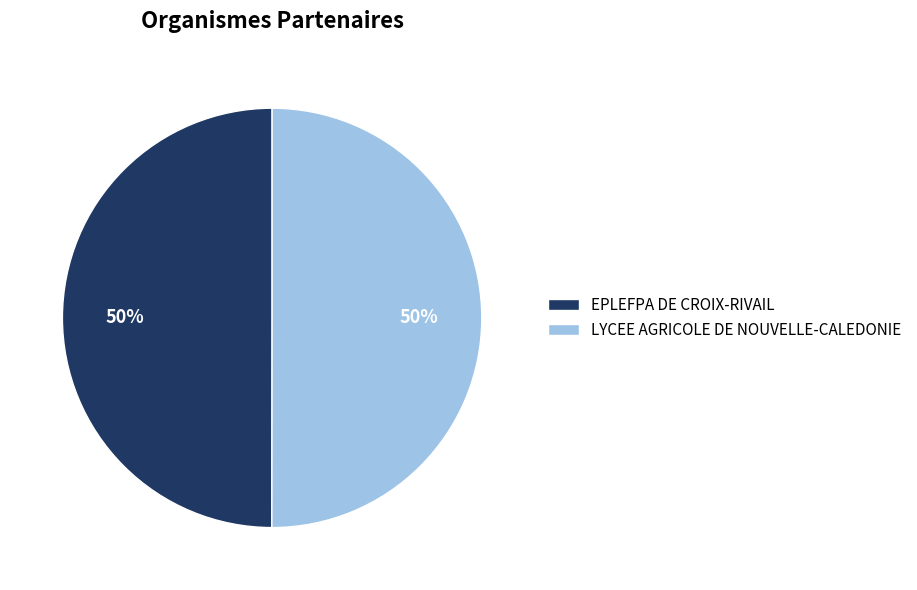

What percentage is the EPLEFPA DE CROIX-RIVAIL slice, to the nearest percent?

50%